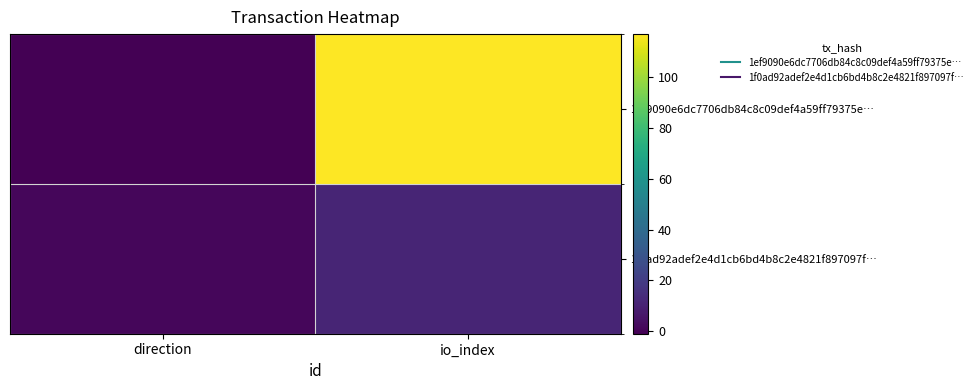

At how many categories does at least one series exceed 0?

2